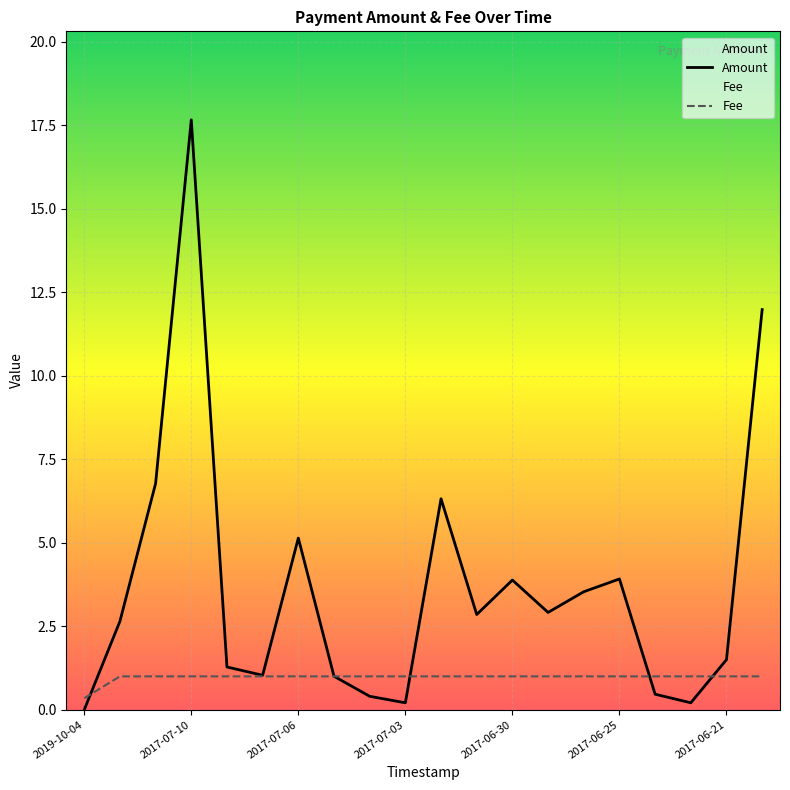

Which has a higher value, 2017-06-27 or 2017-07-03?

2017-06-27